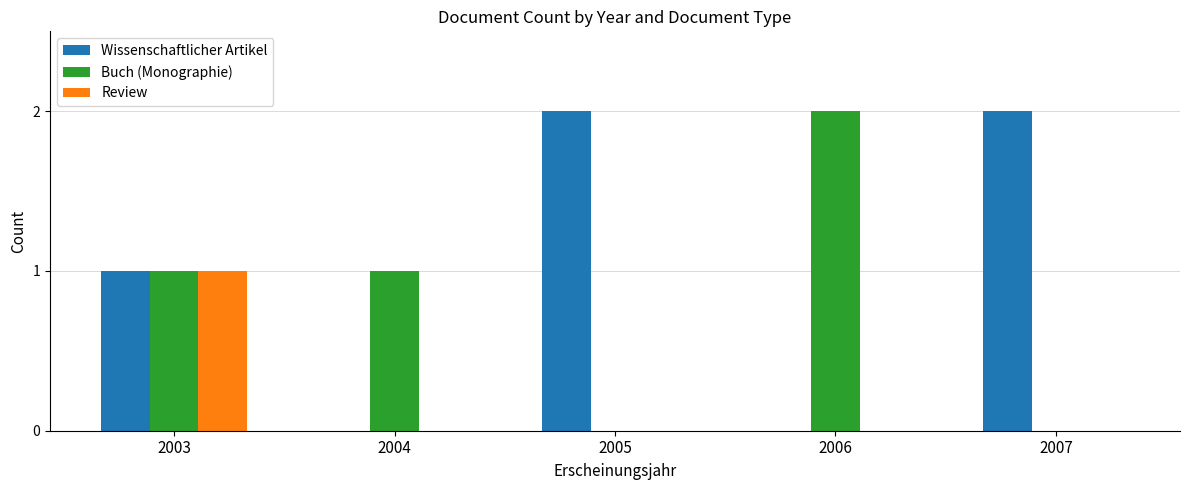

How many series are shown in this chart?

3